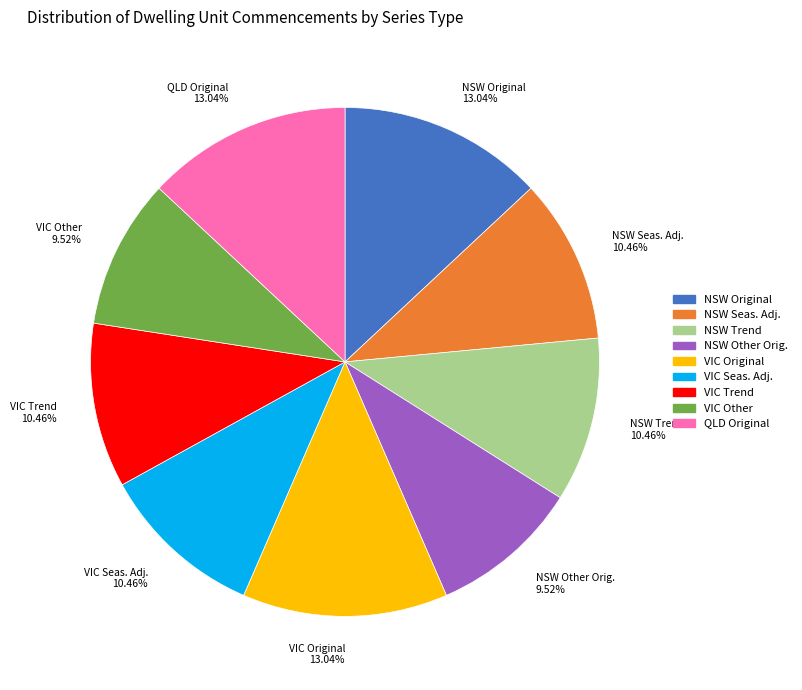

What is the ratio of the value at NSW Seas. Adj. 10.46% to the value at QLD Original 13.04%?

0.8